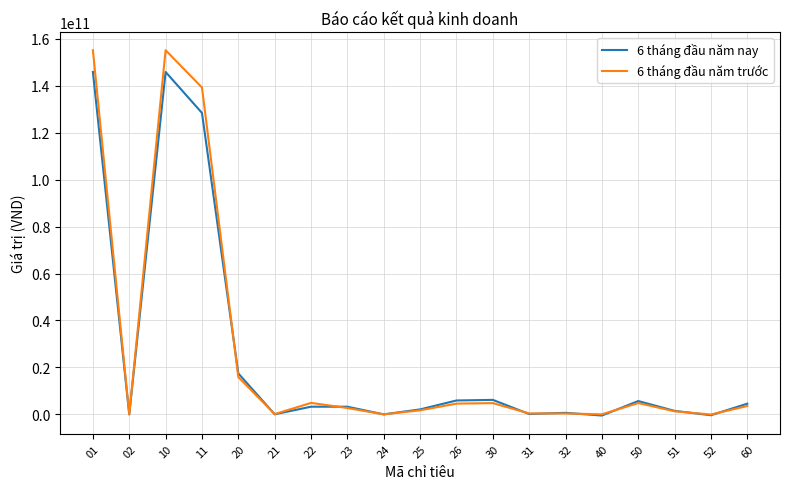

What is the average value of the 6 tháng đầu năm trước series?

26030547526